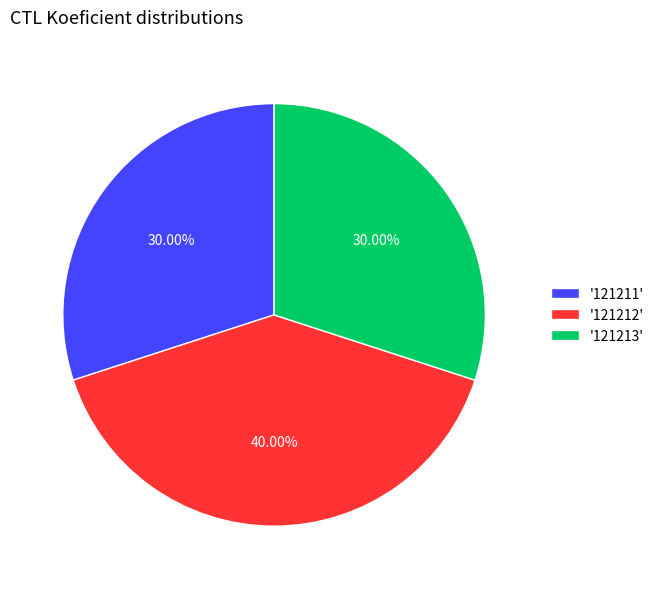

Between '121212' and '121211', which is larger?

'121212'